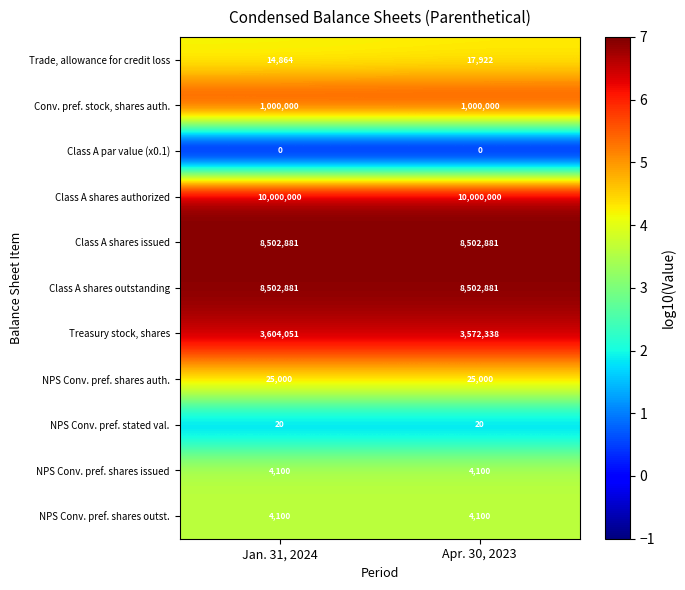

At how many categories does at least one series exceed 2?

2